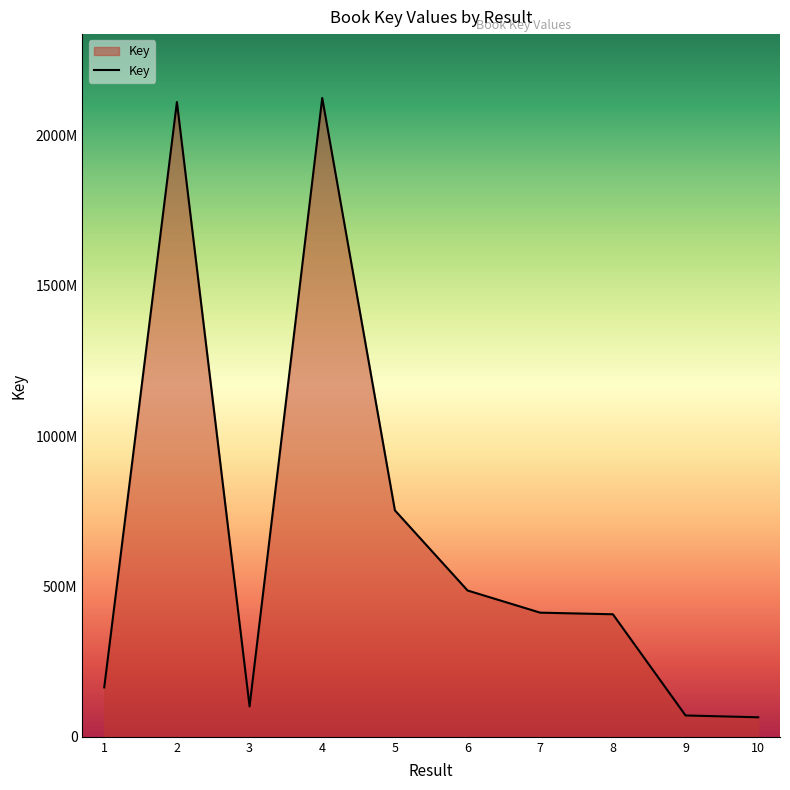

True or false: there are more than 0 points higher than both neighbors.

True